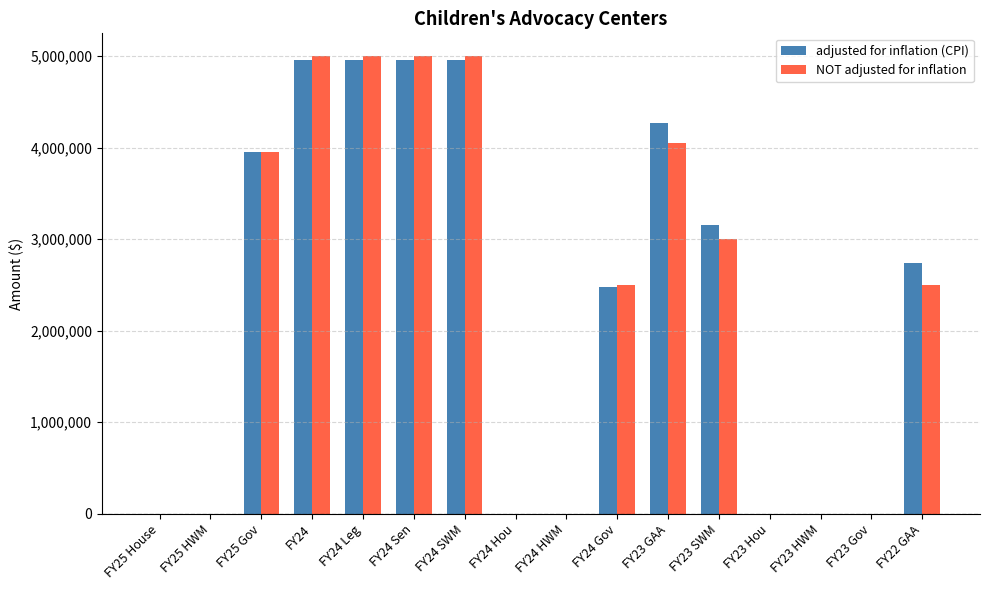

How many series are shown in this chart?

2